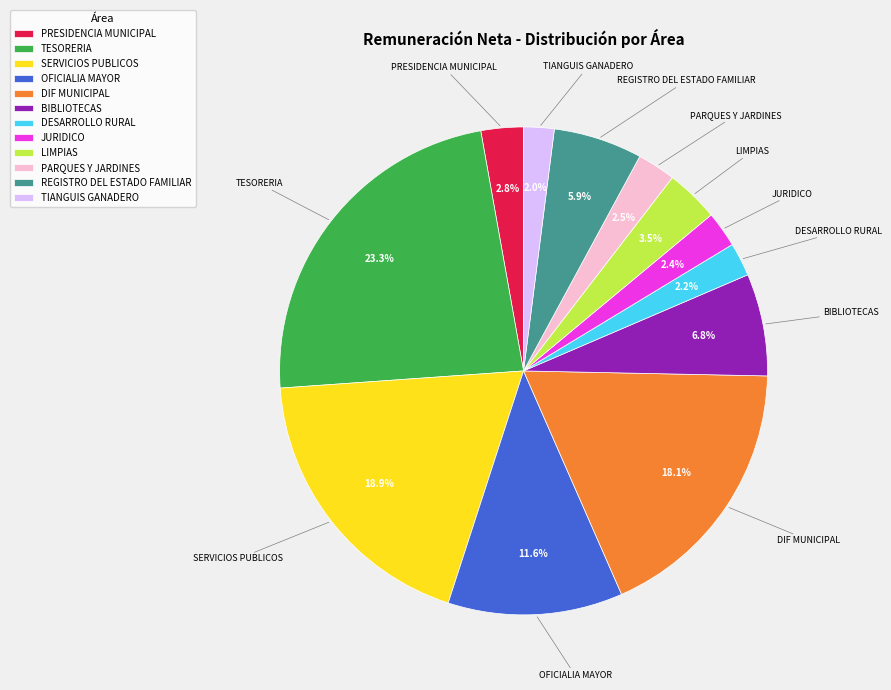

How much of the chart is everything except PARQUES Y JARDINES?

97.5%